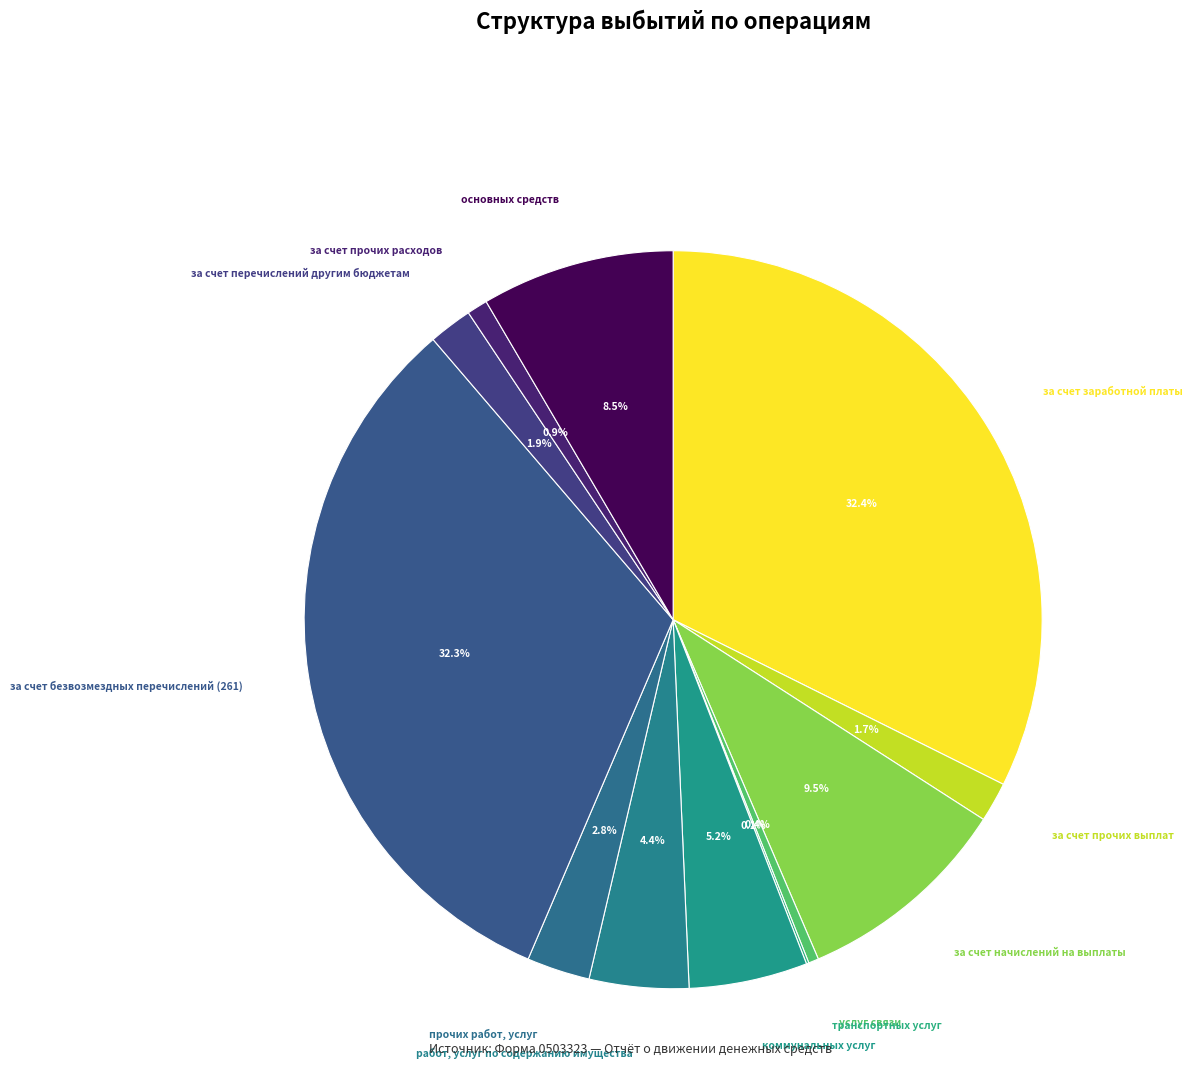

Rank the categories by value from highest to lowest.

за счет заработной платы, за счет безвозмездных перечислений (261), за счет начислений на выплаты, основных средств, коммунальных услуг, работ, услуг по содержанию имущества, прочих работ, услуг, за счет перечислений другим бюджетам, за счет прочих выплат, за счет прочих расходов, услуг связи, транспортных услуг